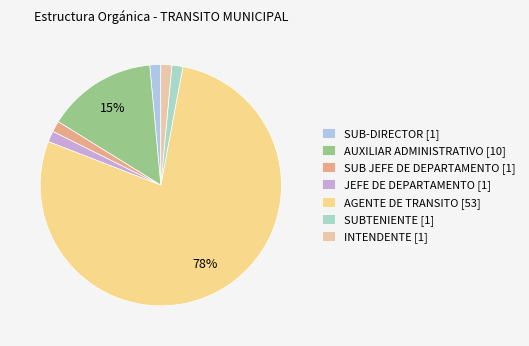

Is it true that AGENTE DE TRANSITO is 85% of the pie?

False